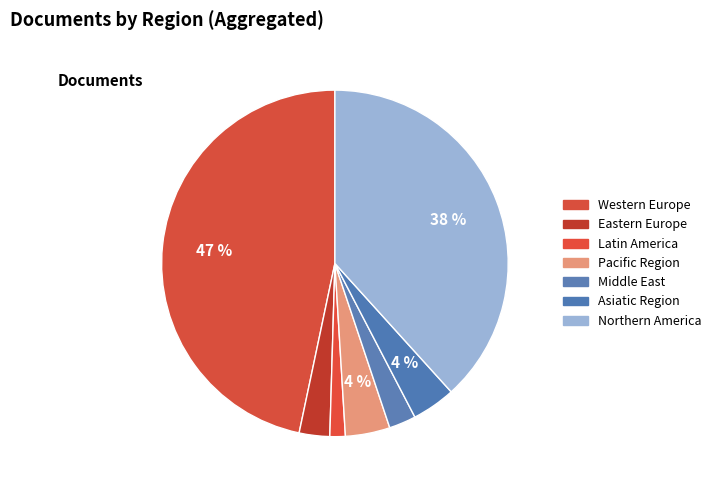

How many segments does this pie chart have?

7